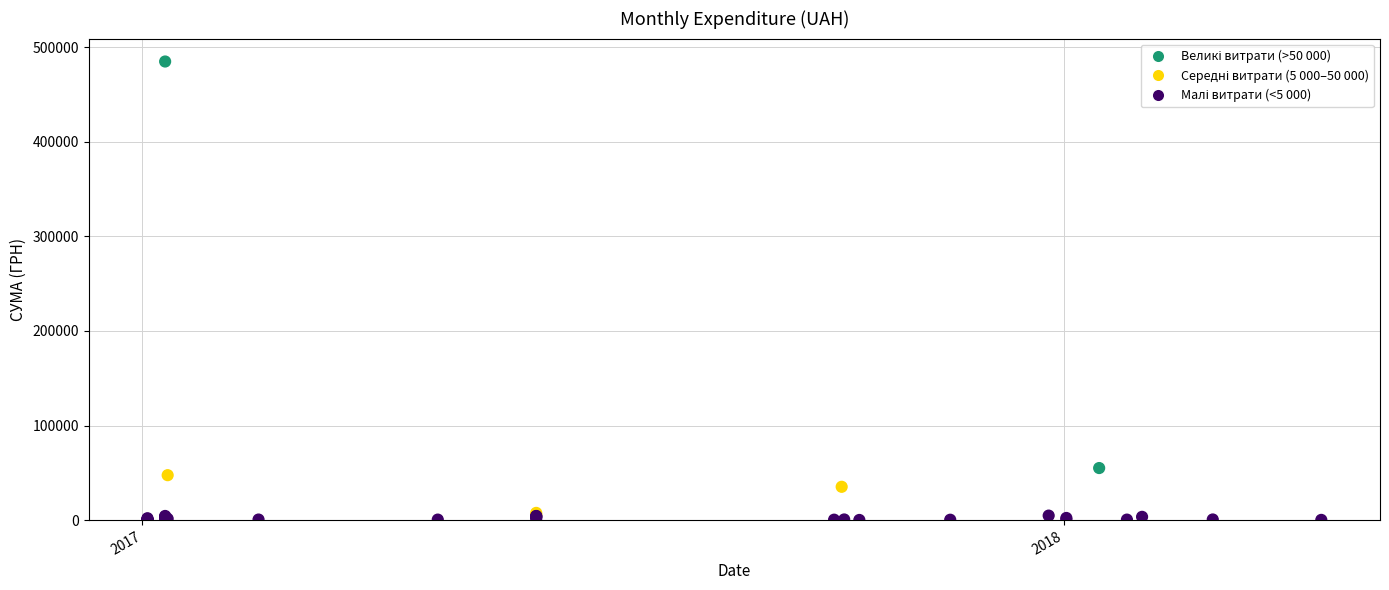

What Y value in the scatter plot is closest to 242506?

55052.5